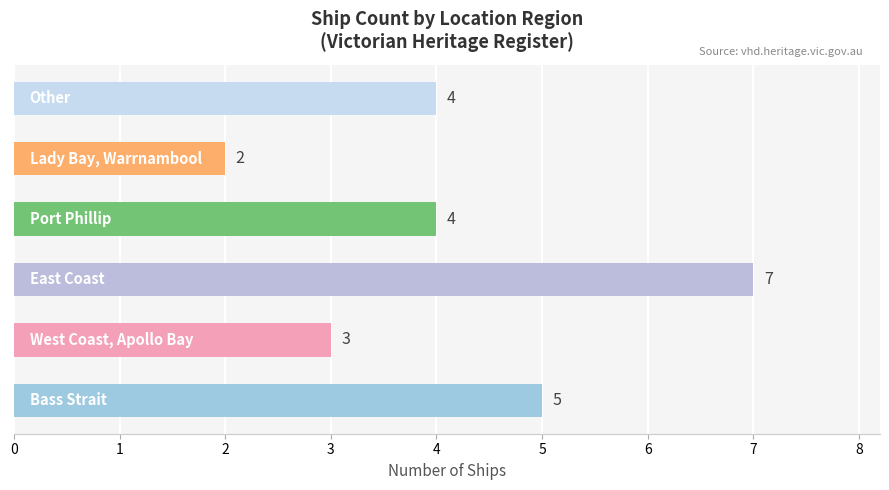

What is the difference between the maximum and minimum values?

5